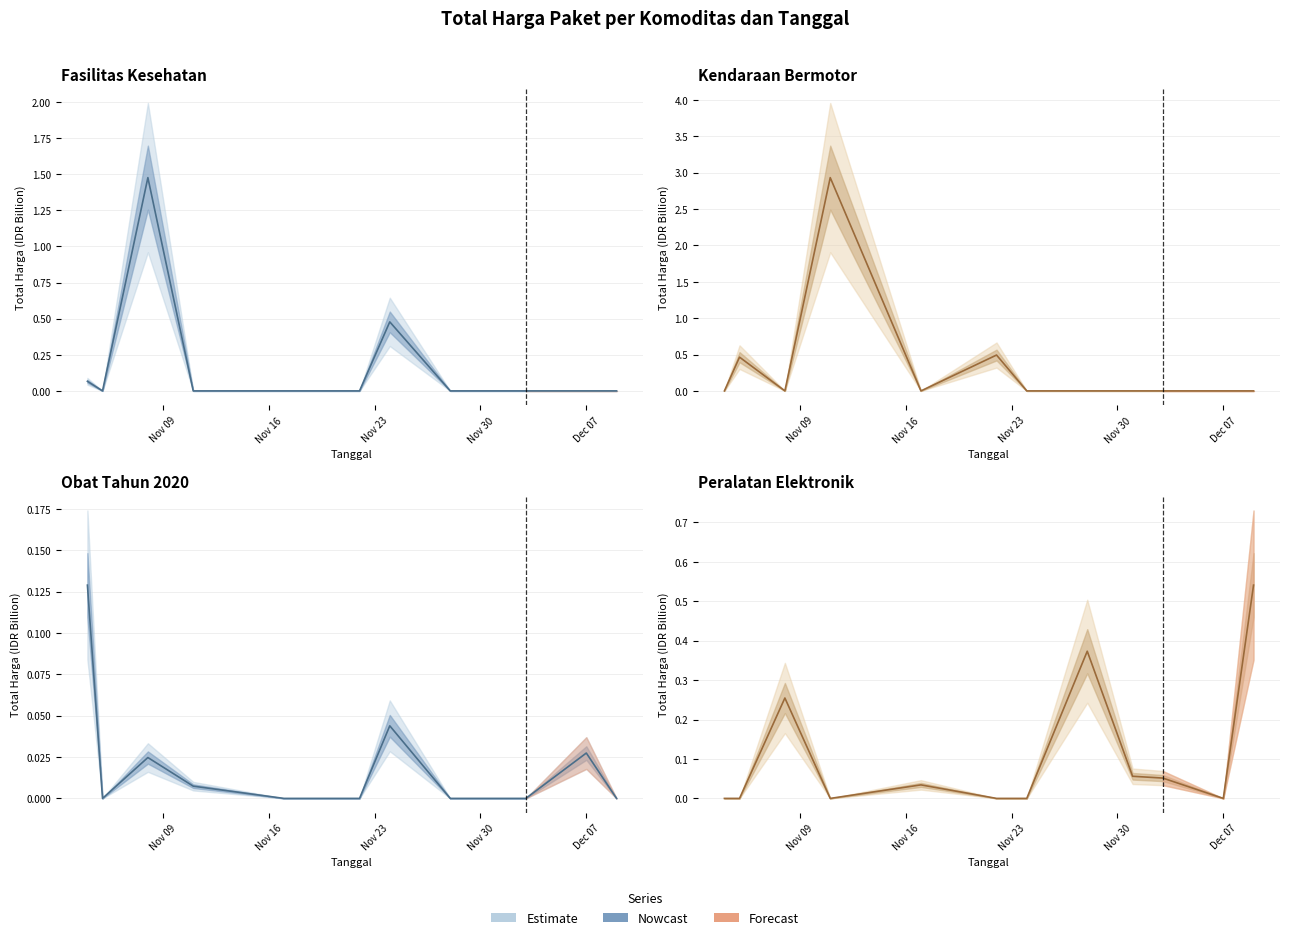

How many interior local peaks does the Fasilitas Kesehatan series have?

2